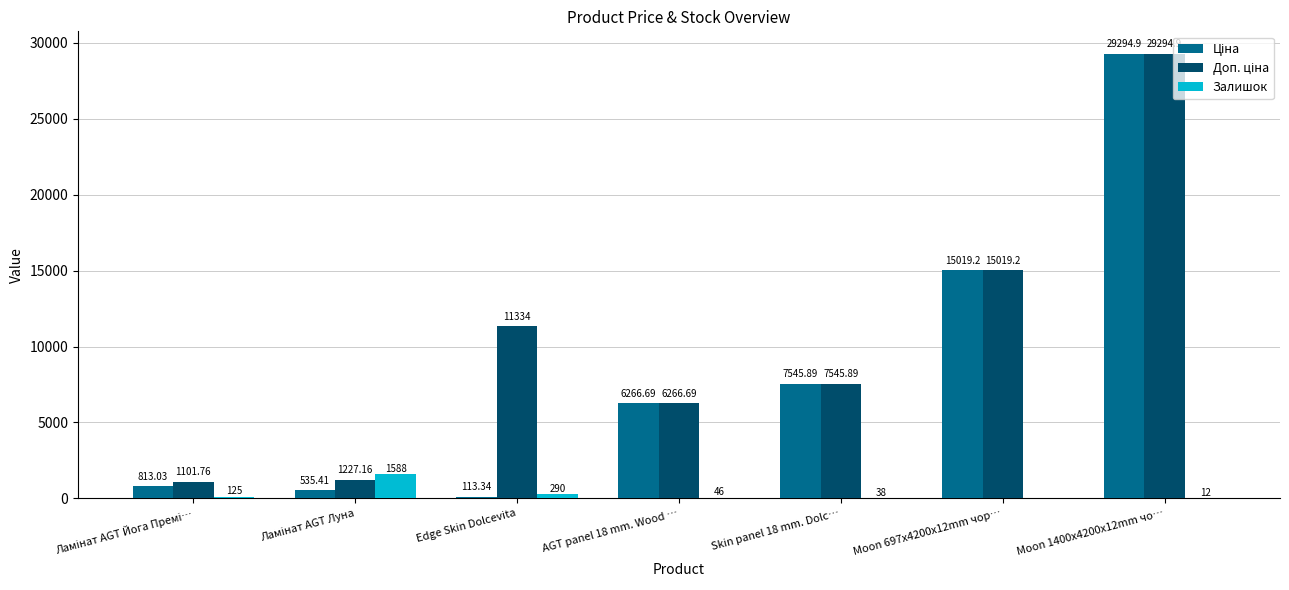

At which category is the sum across all series the highest?

Moon 1400x4200x12mm чо…